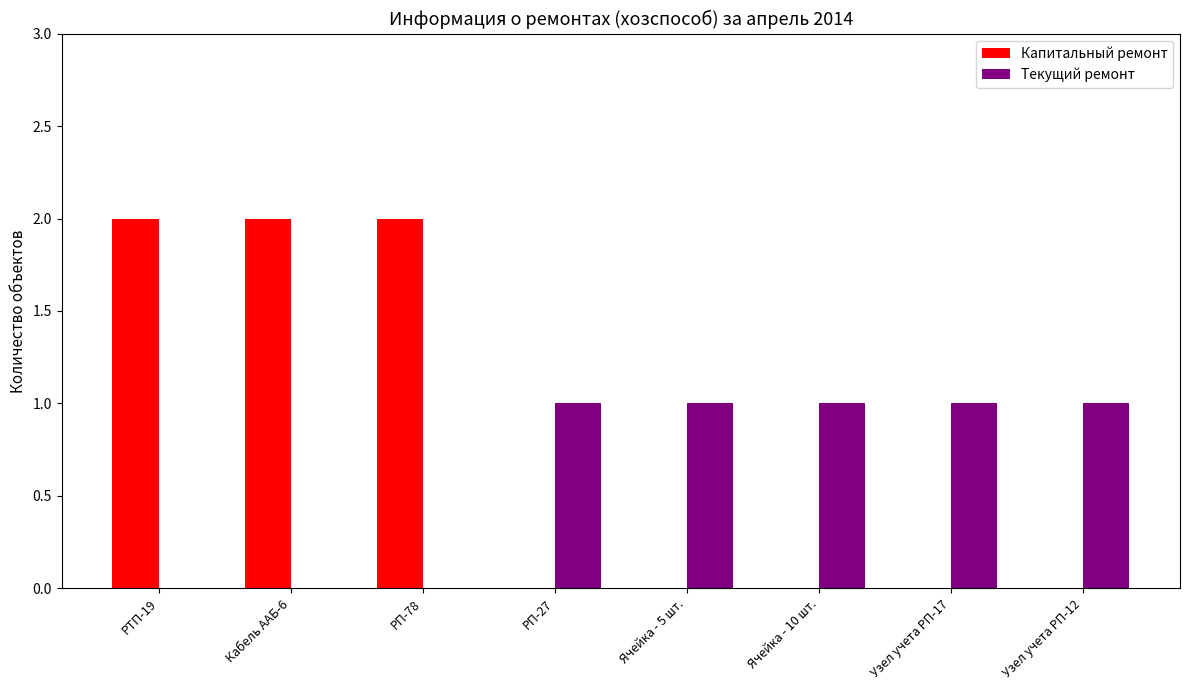

How many data points does each series have?

8